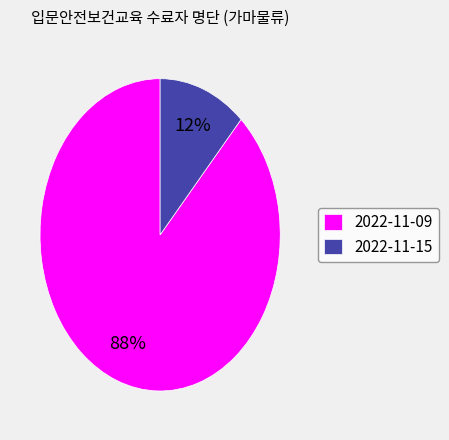

True or false: 2022-11-15 accounts for 12% of the total.

True